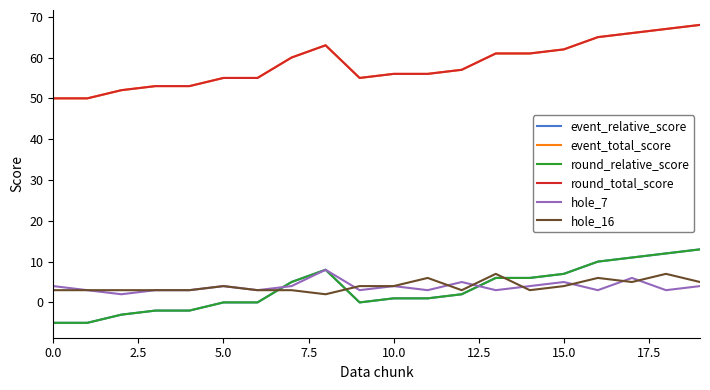

Does the chart display data point markers on the line(s)?

No